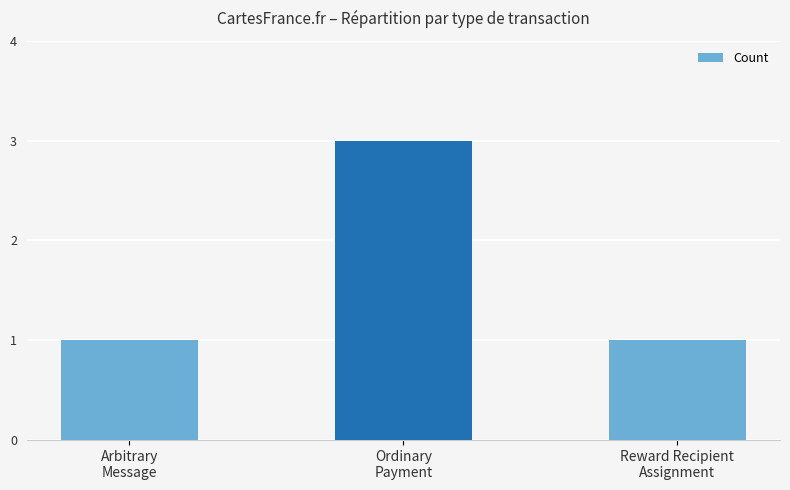

What is the label of the 2nd bar from the left?

Ordinary
Payment